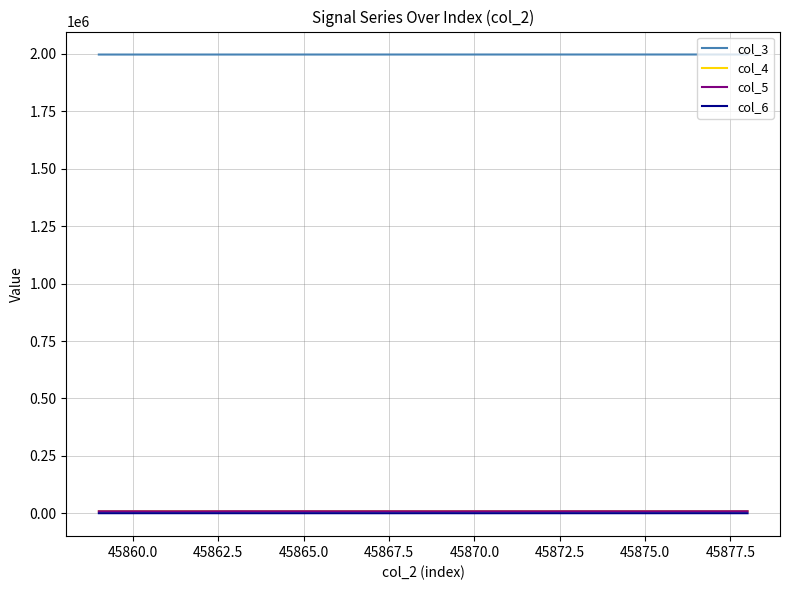

True or false: col_6 and col_3 cross at least once.

False